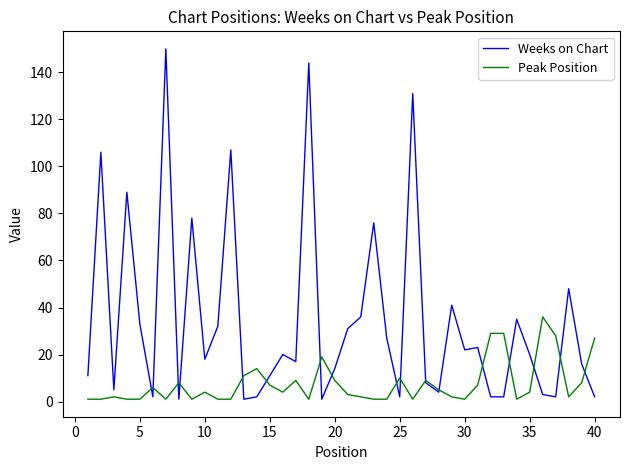

After their last crossing, which series has the higher values: Weeks on Chart or Peak Position?

Peak Position